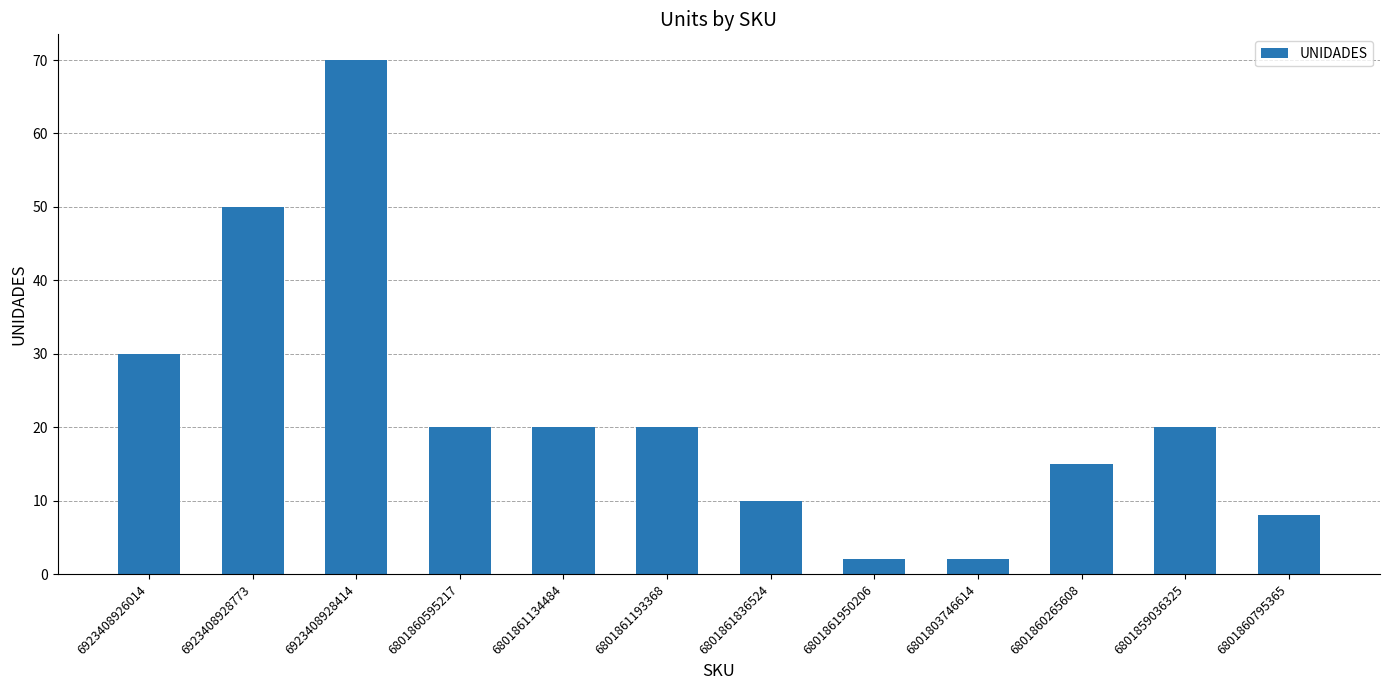

What is the ratio of the value at 6801861193368 to the value at 6923408926014?

0.7